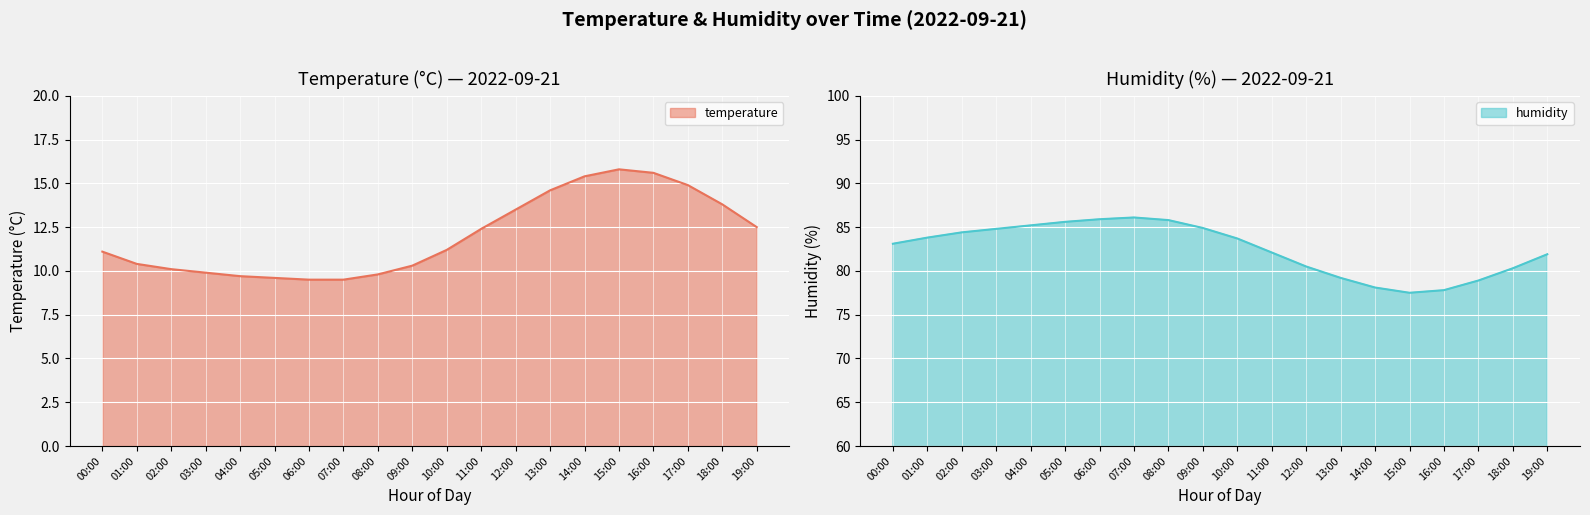

What is the maximum value shown in the chart?

86.1